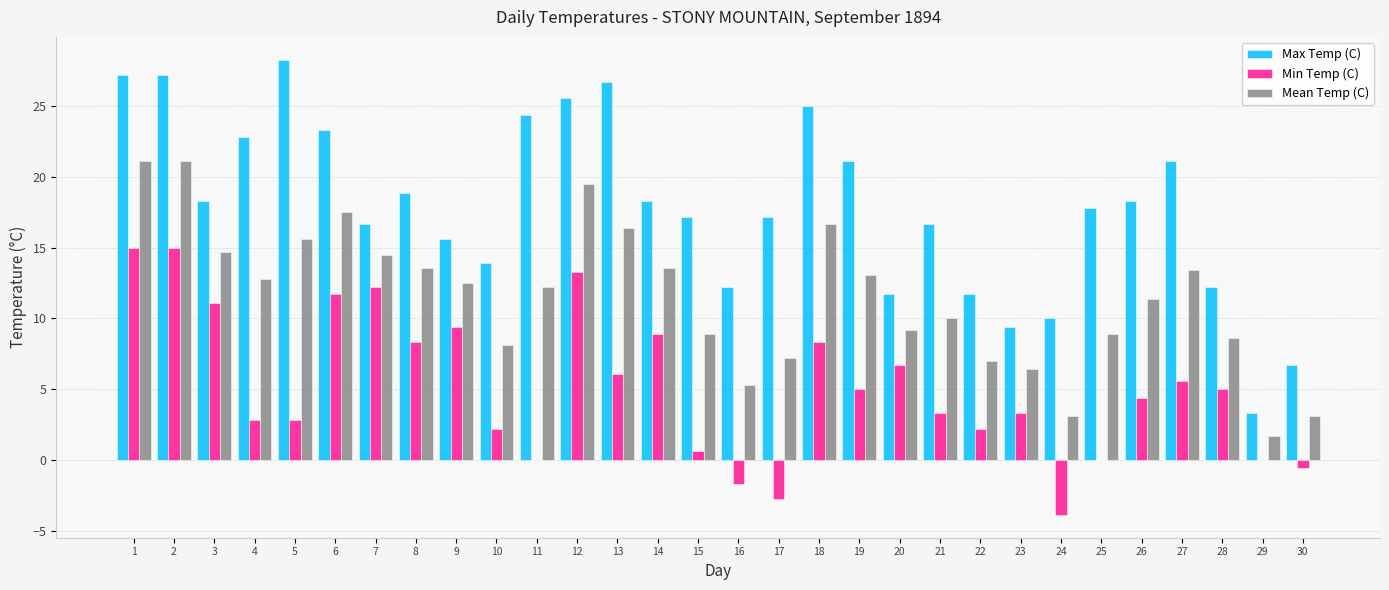

Does the chart contain stacked bars?

No